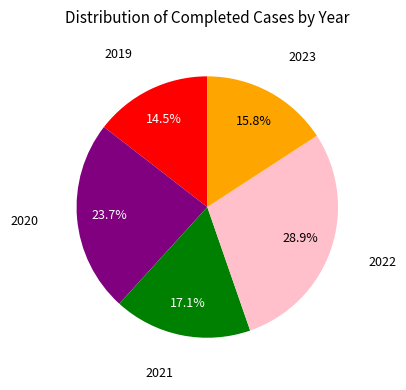

Is there a majority slice in this chart?

No